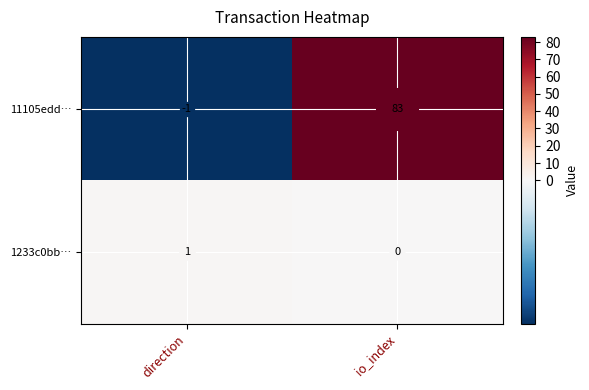

Which category has the lowest value across all series?

direction